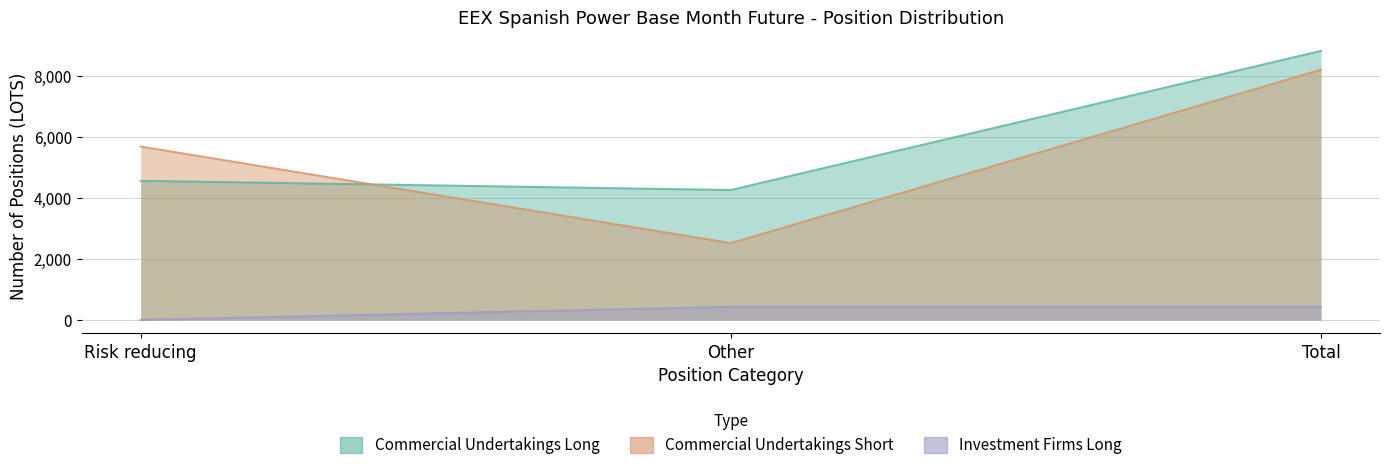

What is the total value across all series at Other?

7196